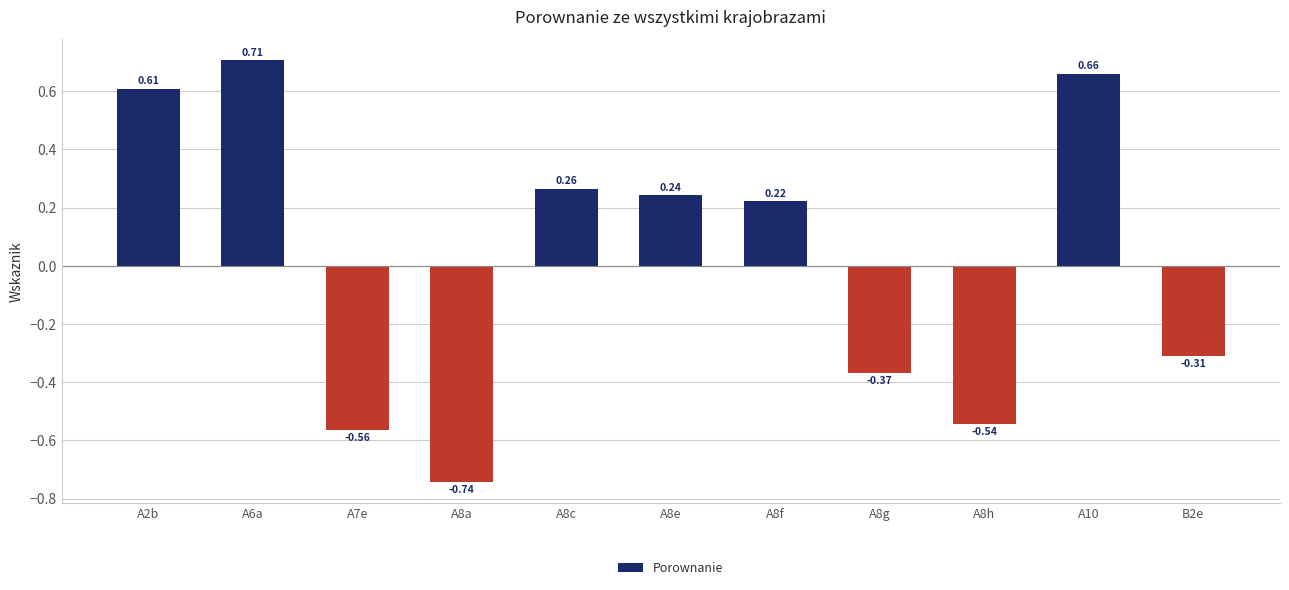

What is the difference between the maximum and minimum values?

1.4